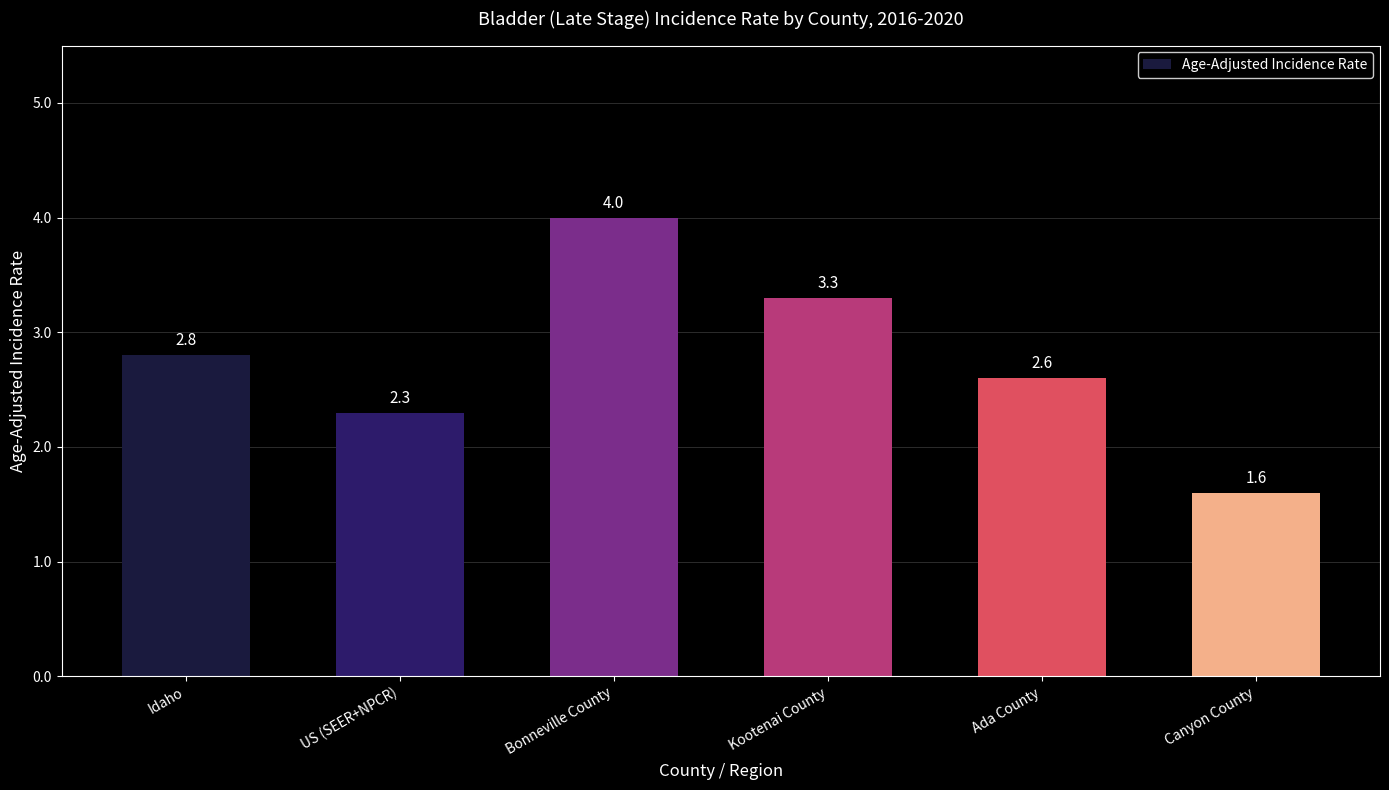

What is the sum of all values?

16.6